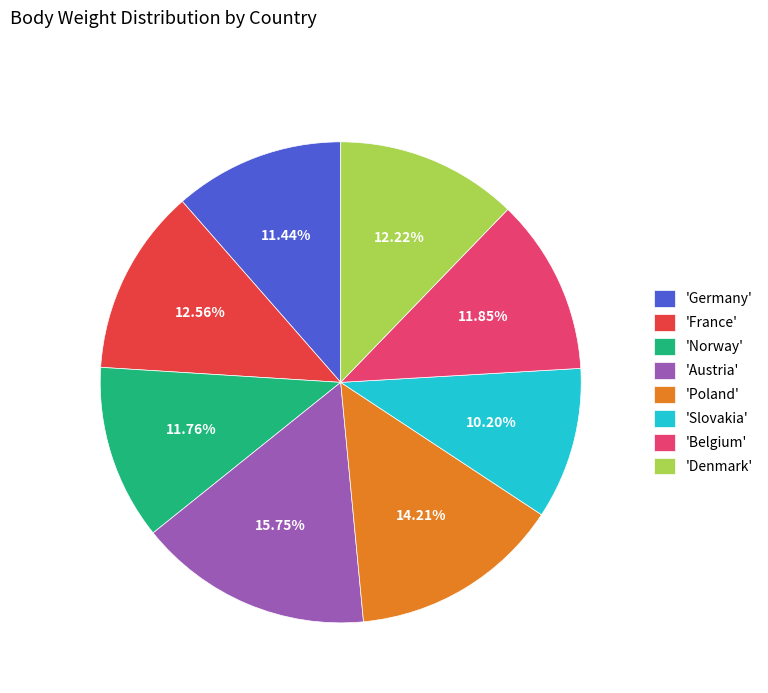

Does 'Norway' account for over 50% of the chart?

No